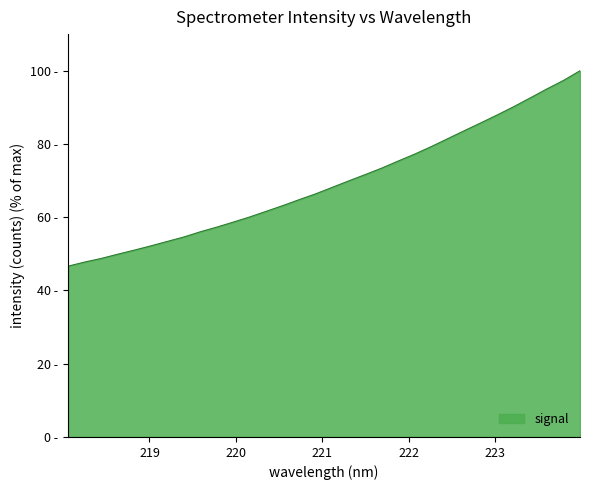

True or false: there are more than 2 points higher than both neighbors.

False